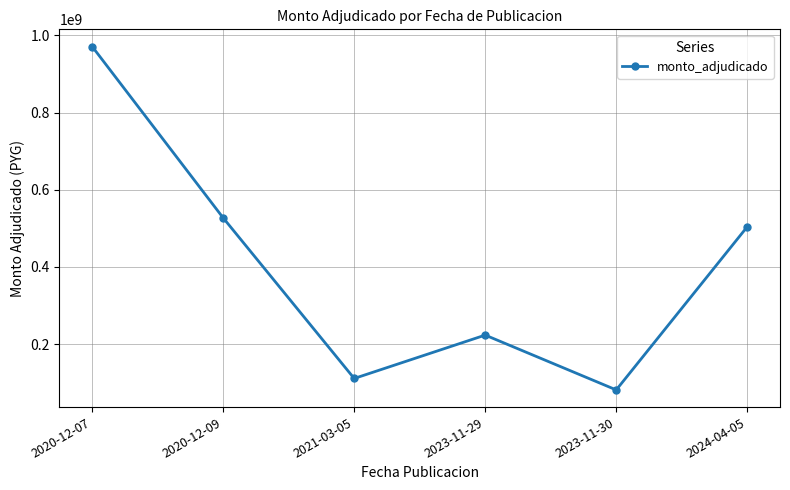

Reading left to right, extract all data points from this chart.

971209598	527000000	110784000	223200000	81100000	504000000